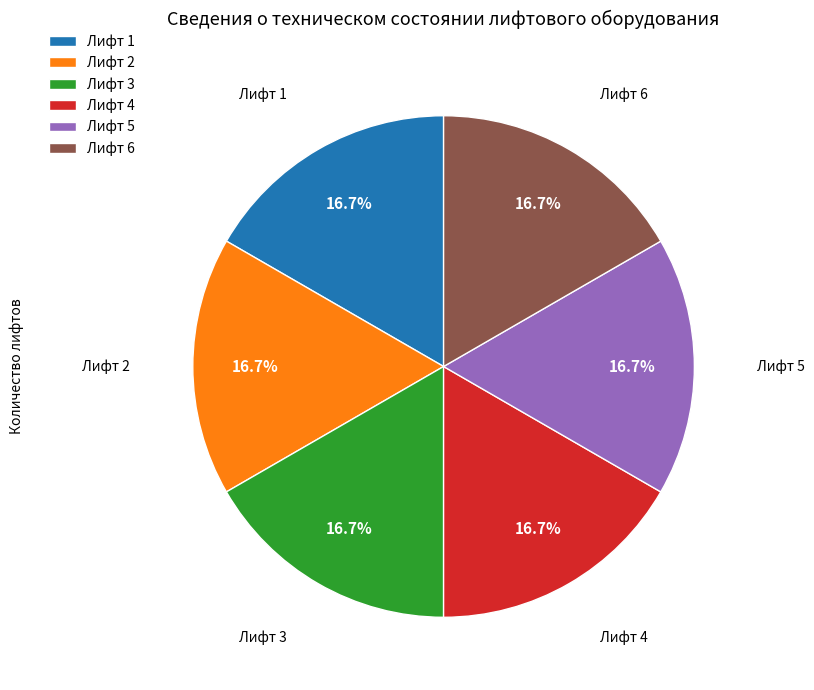

How many slices are in this pie chart?

6